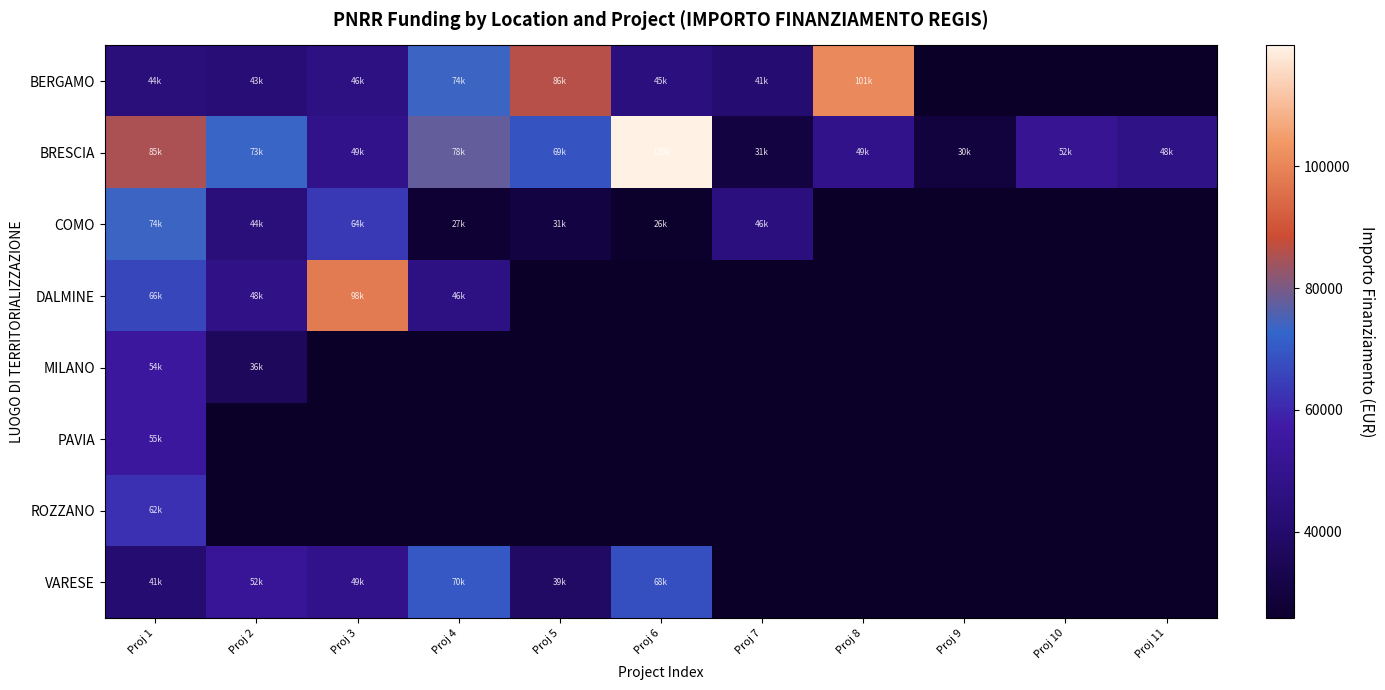

What is the spread (max minus min) of values at Proj 5?

55392.7